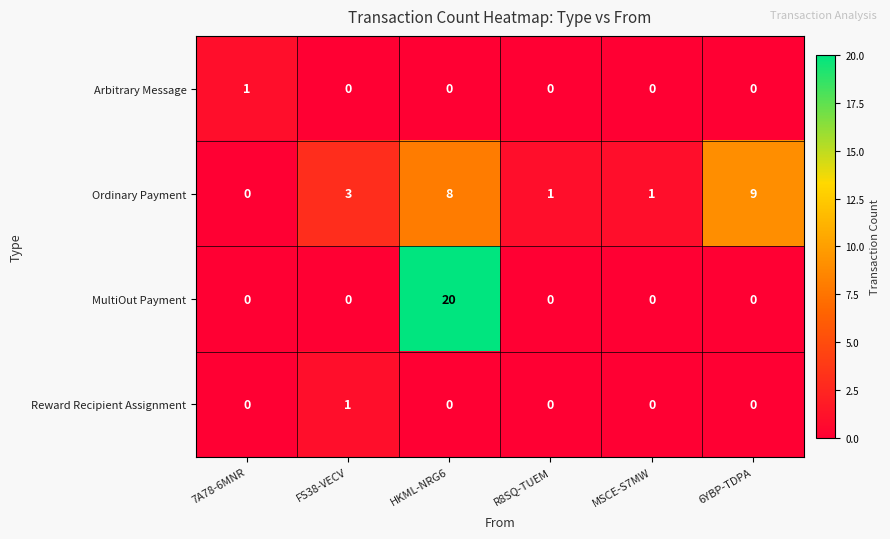

The value of MultiOut Payment at 6YBP-TDPA is 0. True or false?

True